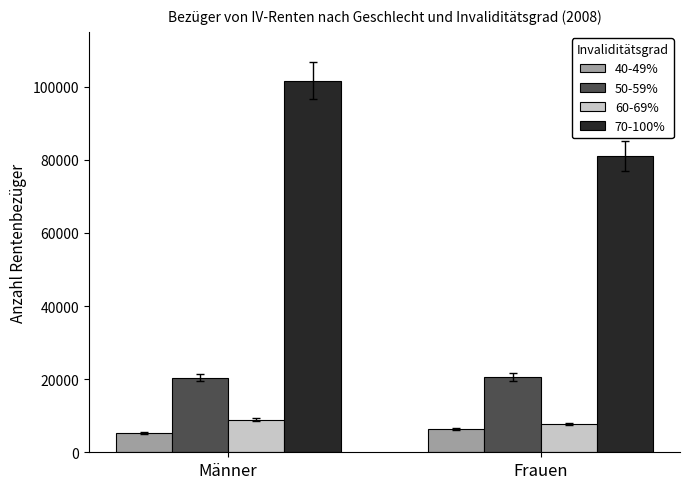

How many groups of bars are there?

2